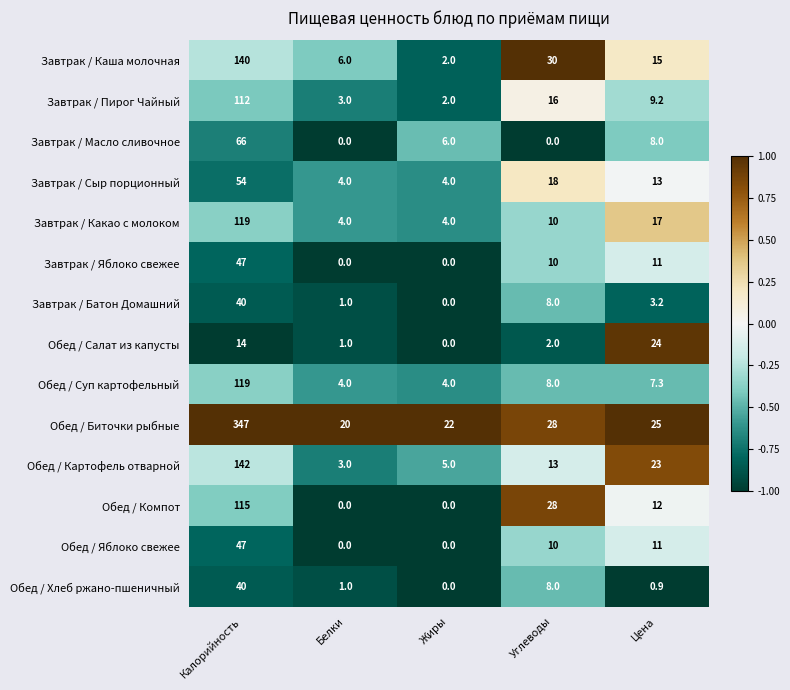

What is the sum of all Обед / Яблоко свежее values?

68.0